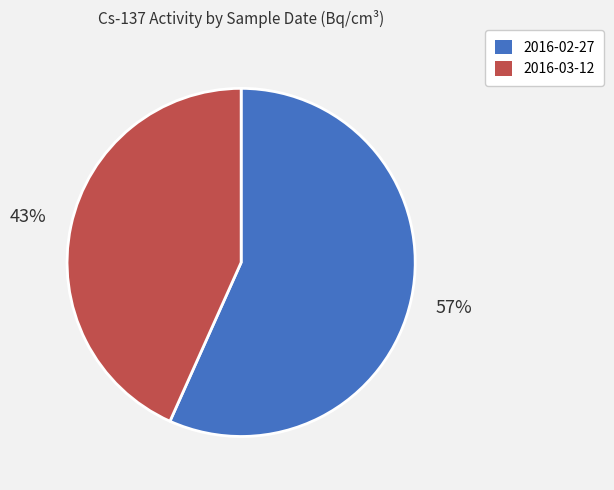

What is the largest slice in the pie chart?

2016-02-27